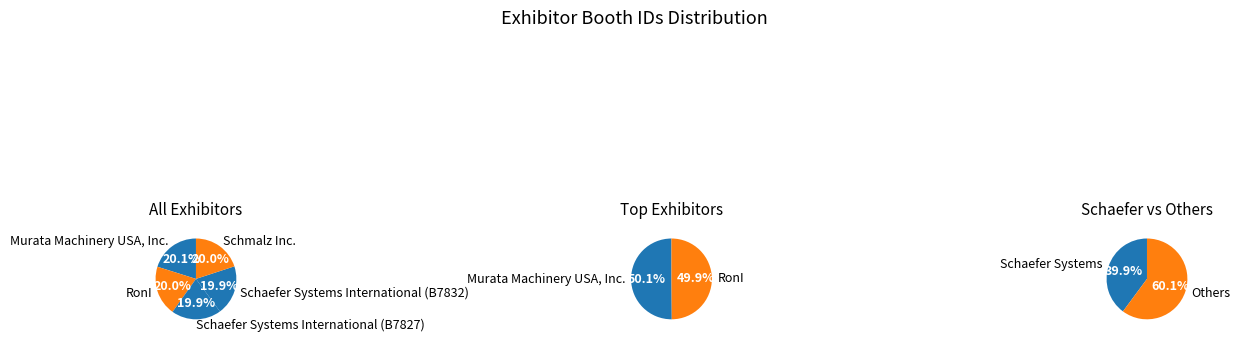

Combined, do Murata Machinery USA, Inc. and Schmalz Inc. account for over 50%?

No